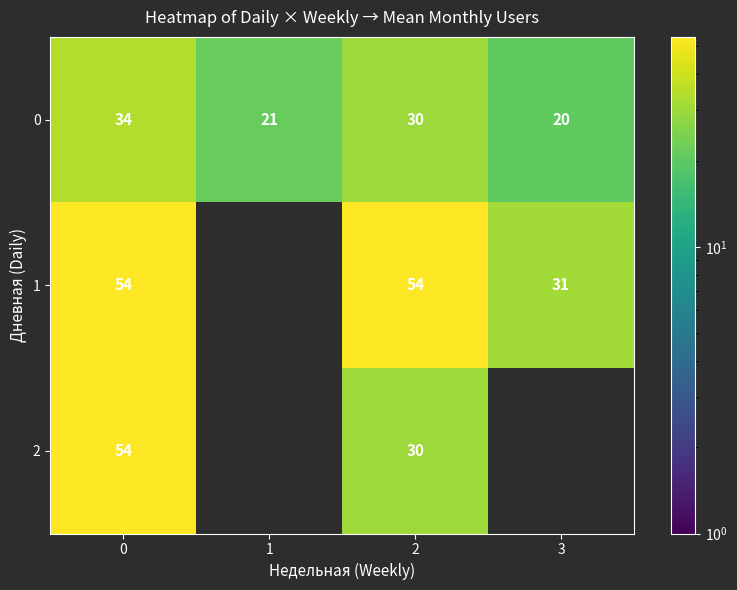

Is the value of 2 at 0 greater than the value of 0 at 1?

Yes